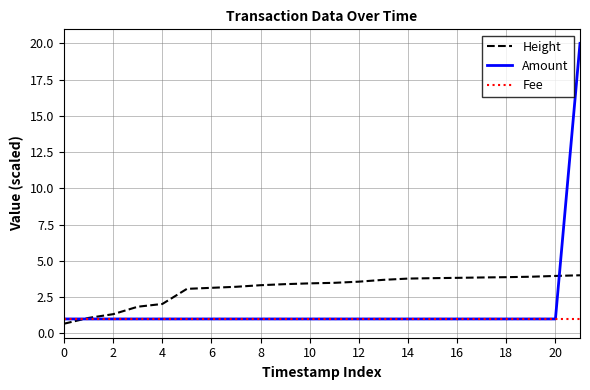

Rank the series by their average value, from lowest to highest.

Fee, Amount, Height